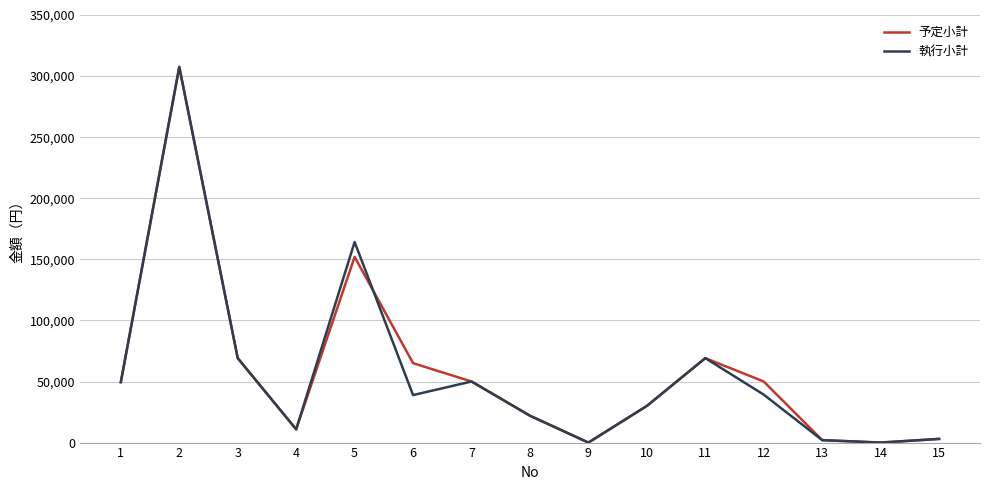

Which series changed the most between 6 and 13?

予定小計